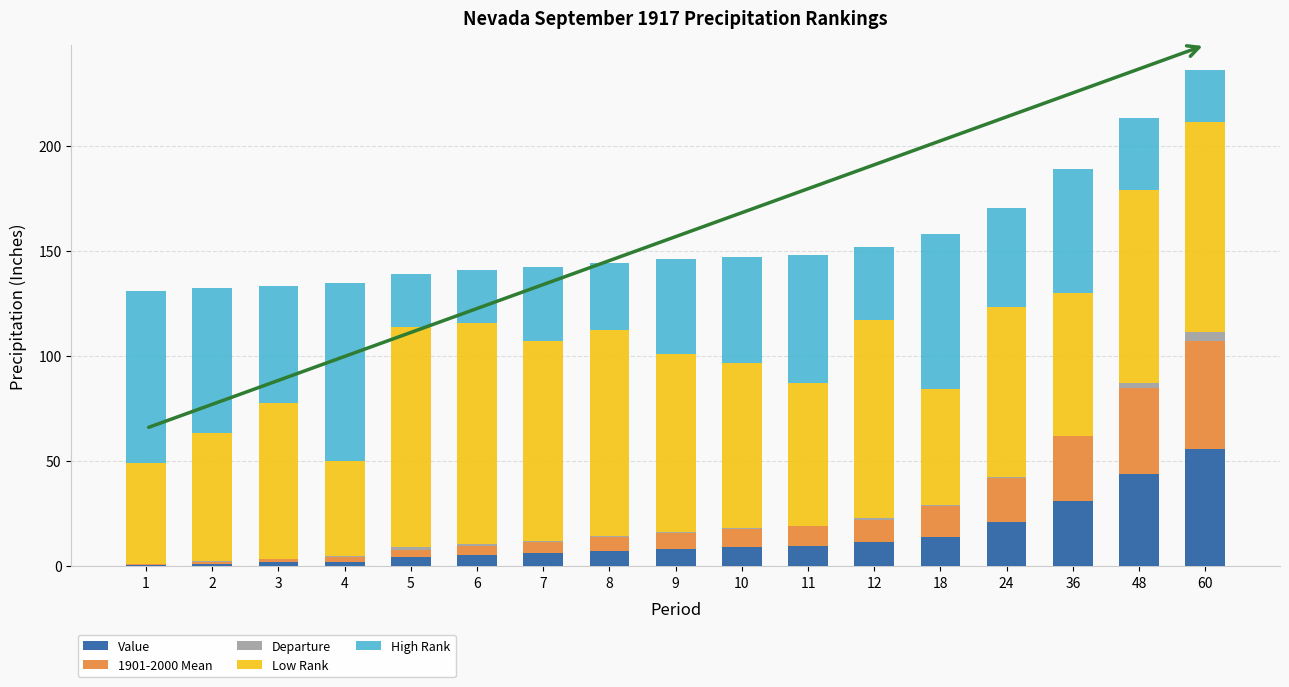

Are the bars grouped side by side (vs. stacked)?

No